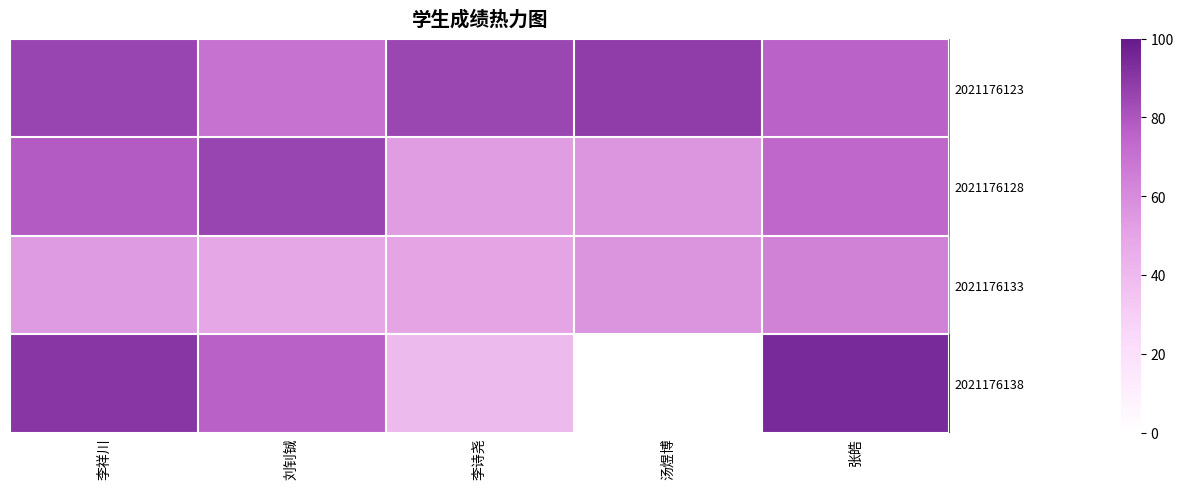

Rank the series by their average value, from highest to lowest.

2021176123, 2021176128, 2021176138, 2021176133